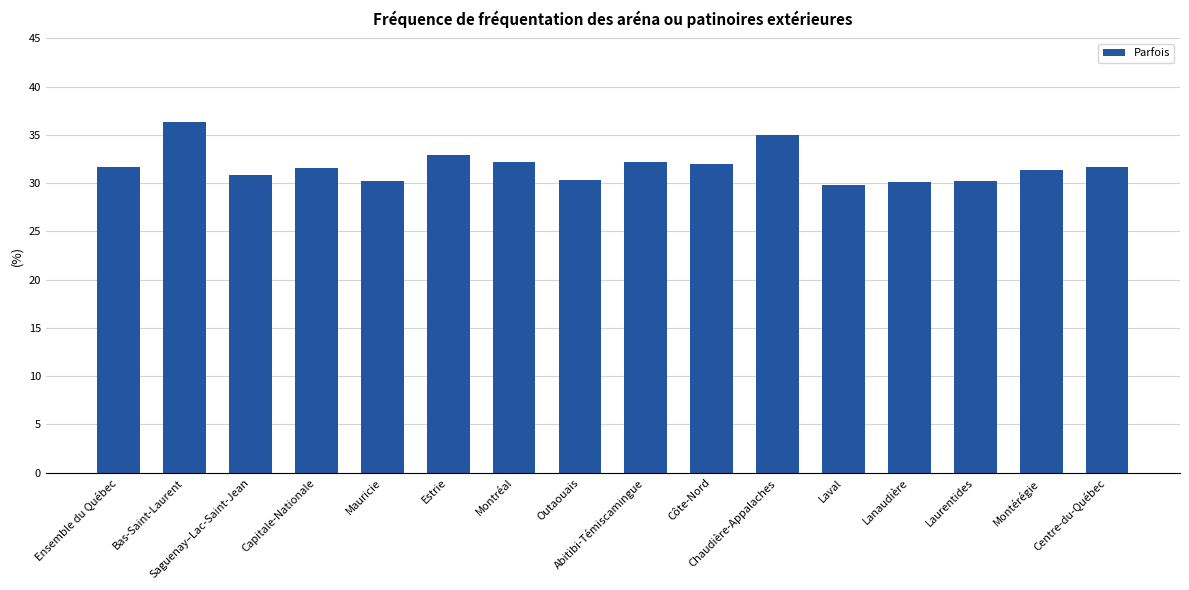

What is the average value?

31.8